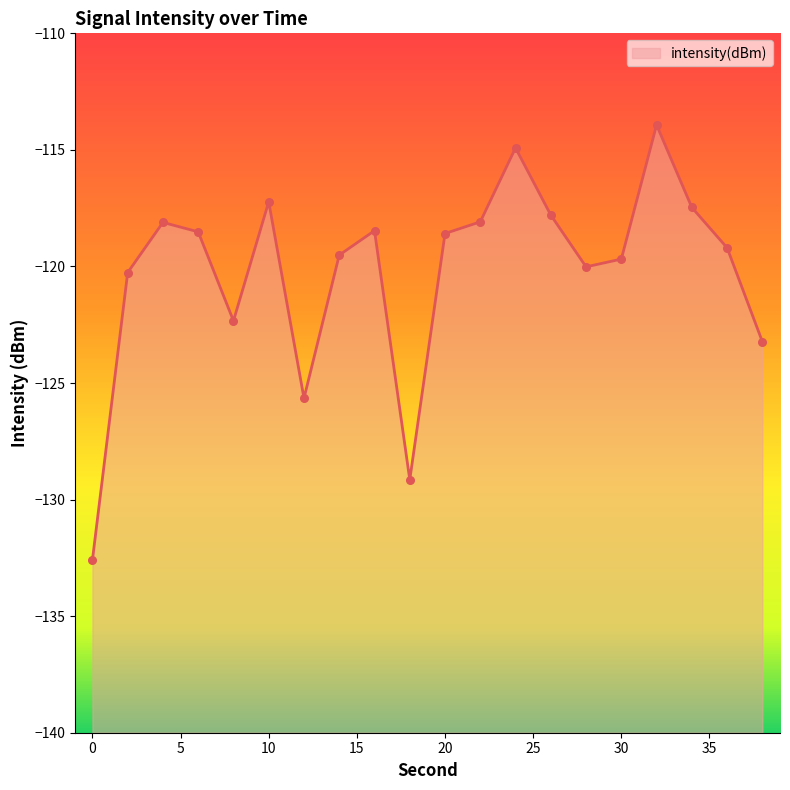

Between 24 and 36, which is larger?

24